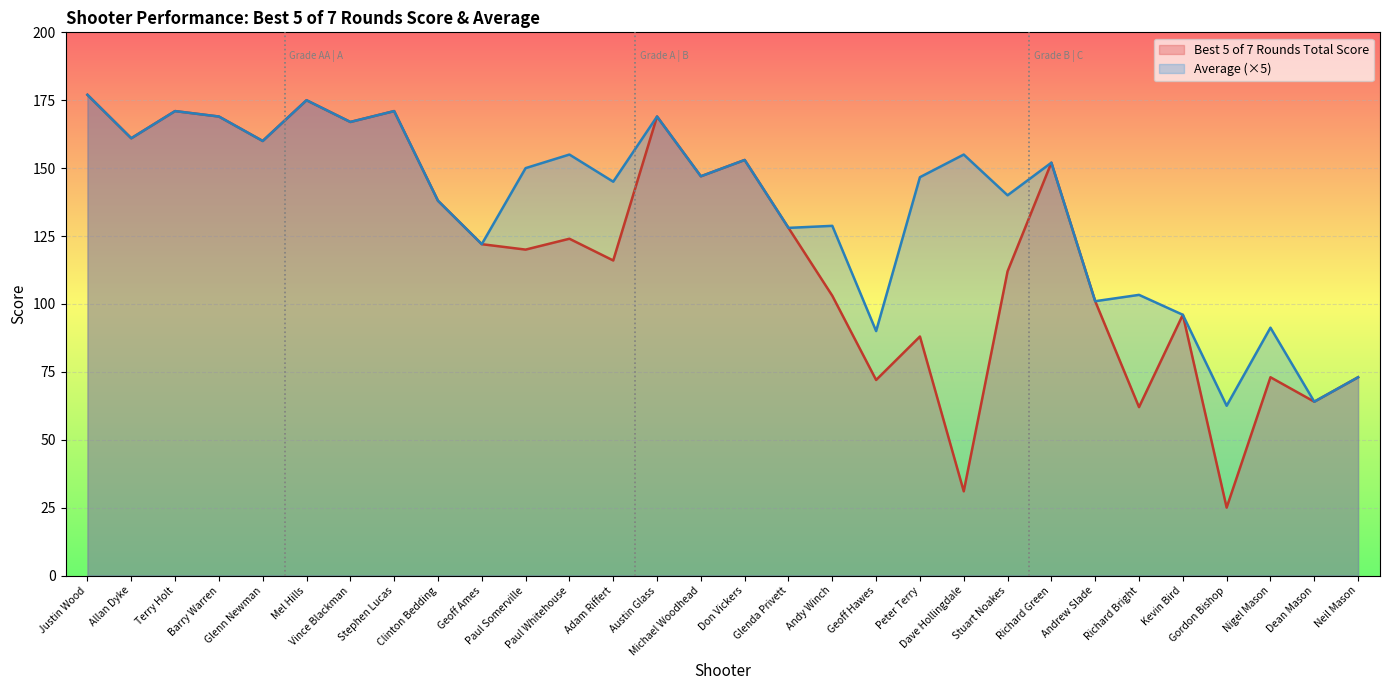

Rank the series by their average value, from lowest to highest.

Best 5 of 7 Rounds Total Score, Average (×5)